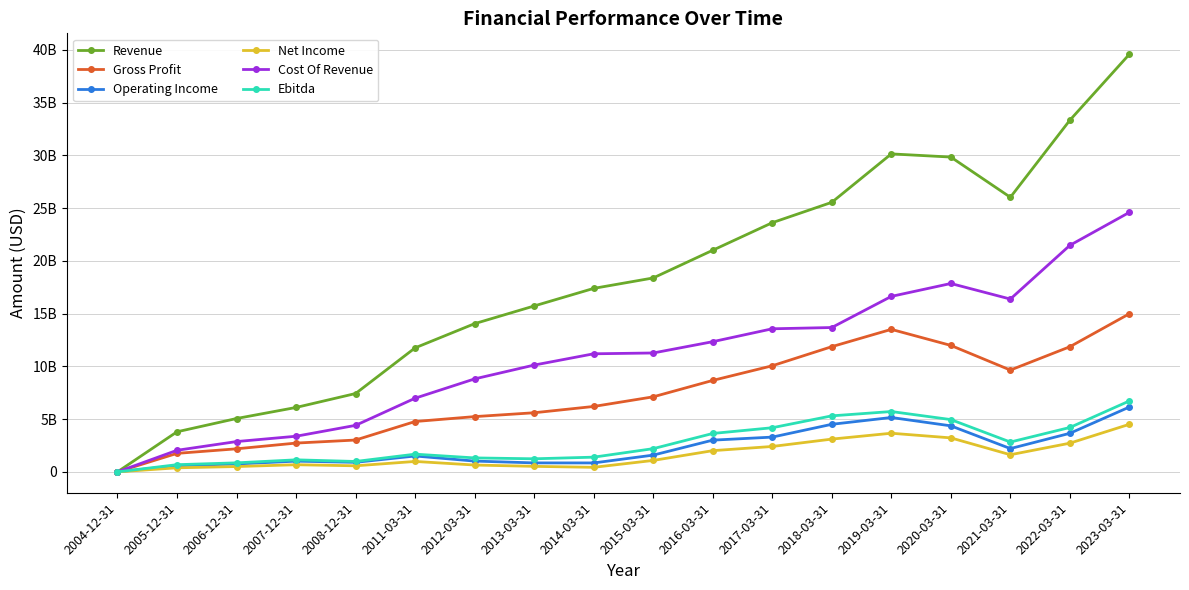

Does the chart have visible grid lines?

Yes